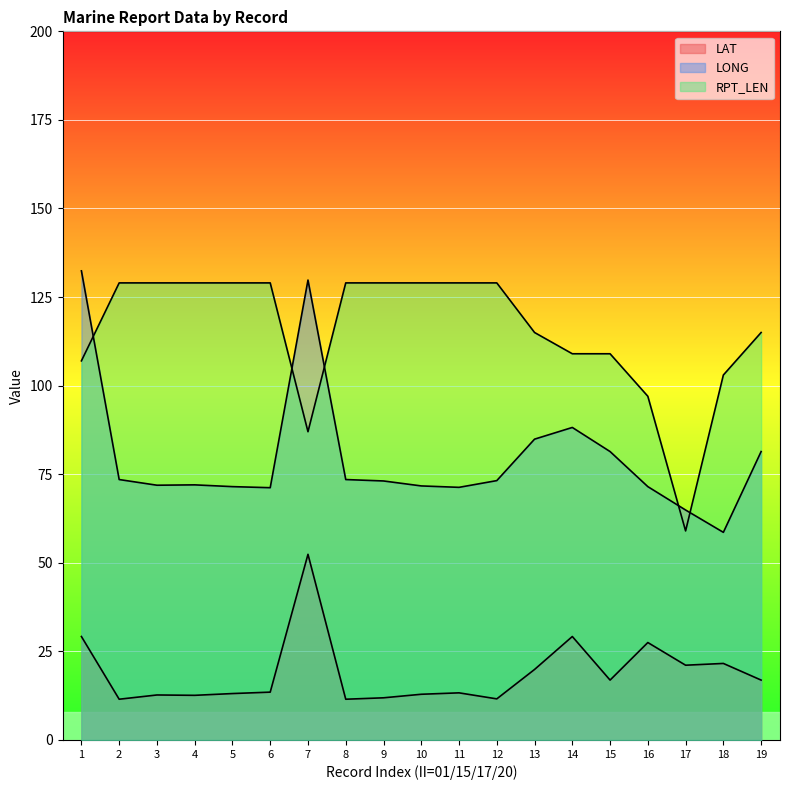

What is the minimum value shown in the chart?

11.5